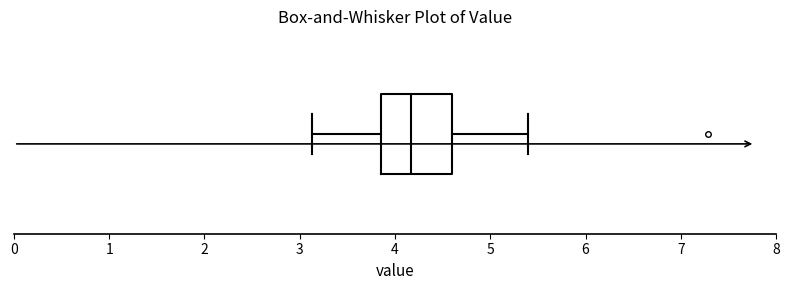

Where does the median line of the box sit on the x-axis? The values are not printed on the chart, so give them approximately, as read against the axis.

4.2